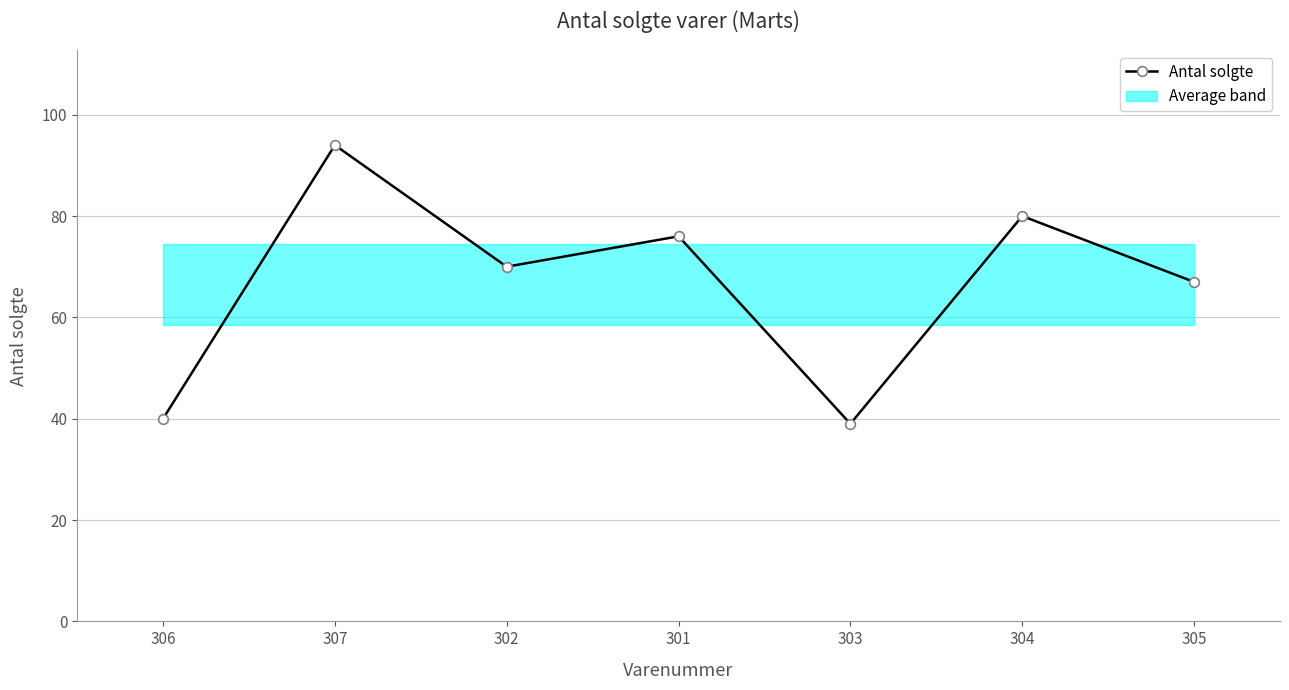

Count the number of values greater than 70.

3